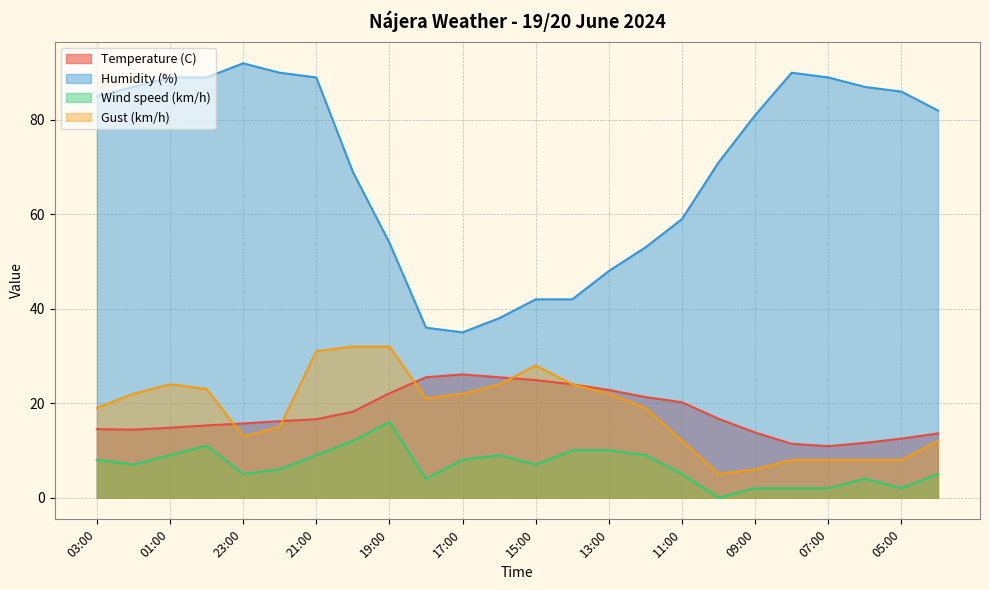

Is it true that Temperature (C) equals 6.7 at 01:00?

False